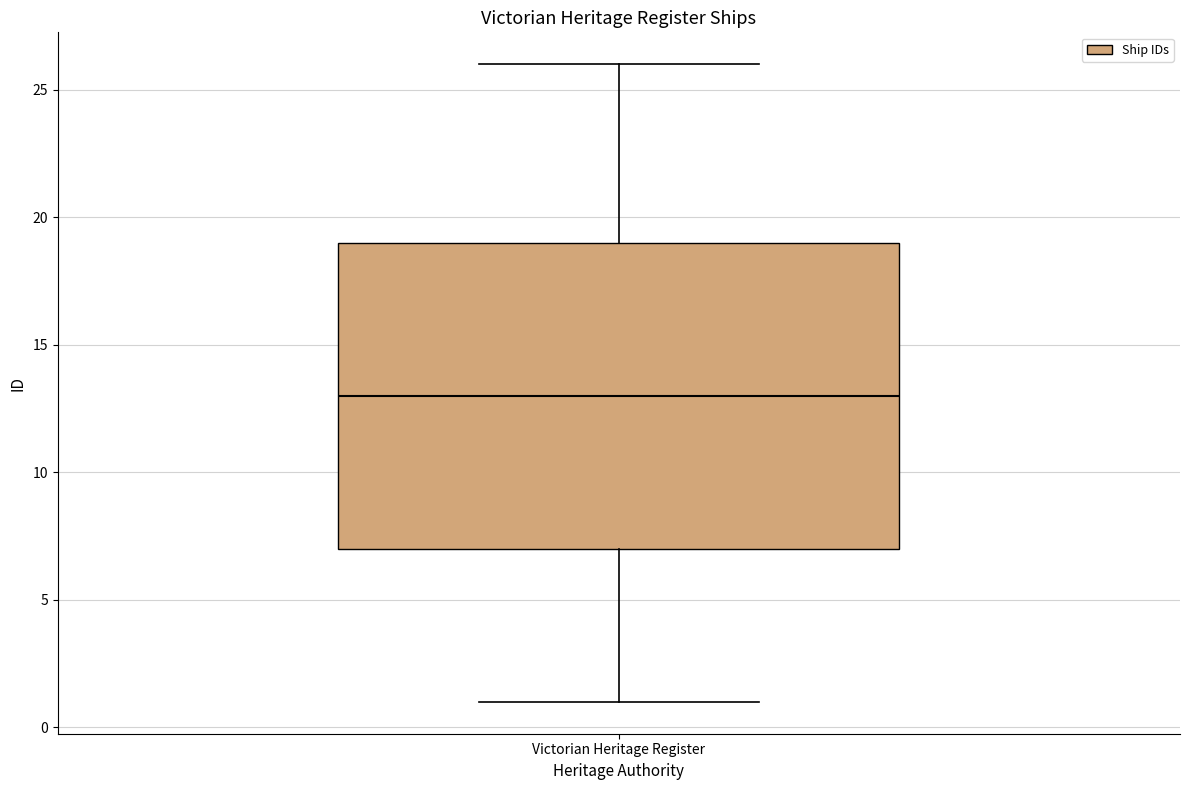

Where is the upper edge of the box for Victorian Heritage Register on the y-axis? The values are not printed on the chart, so give them approximately, as read against the axis.

19